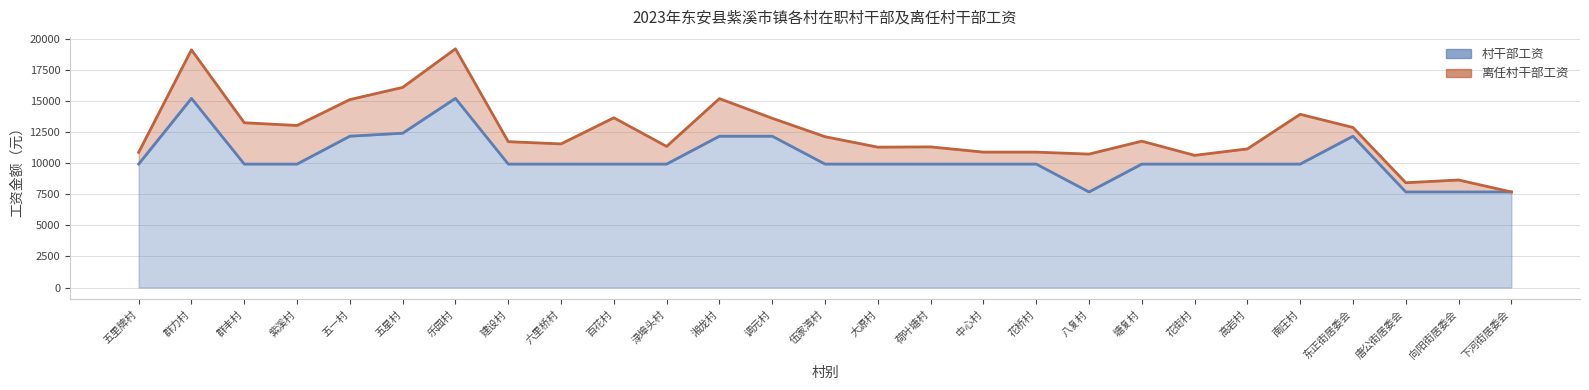

How many categories are shown in the chart?

27